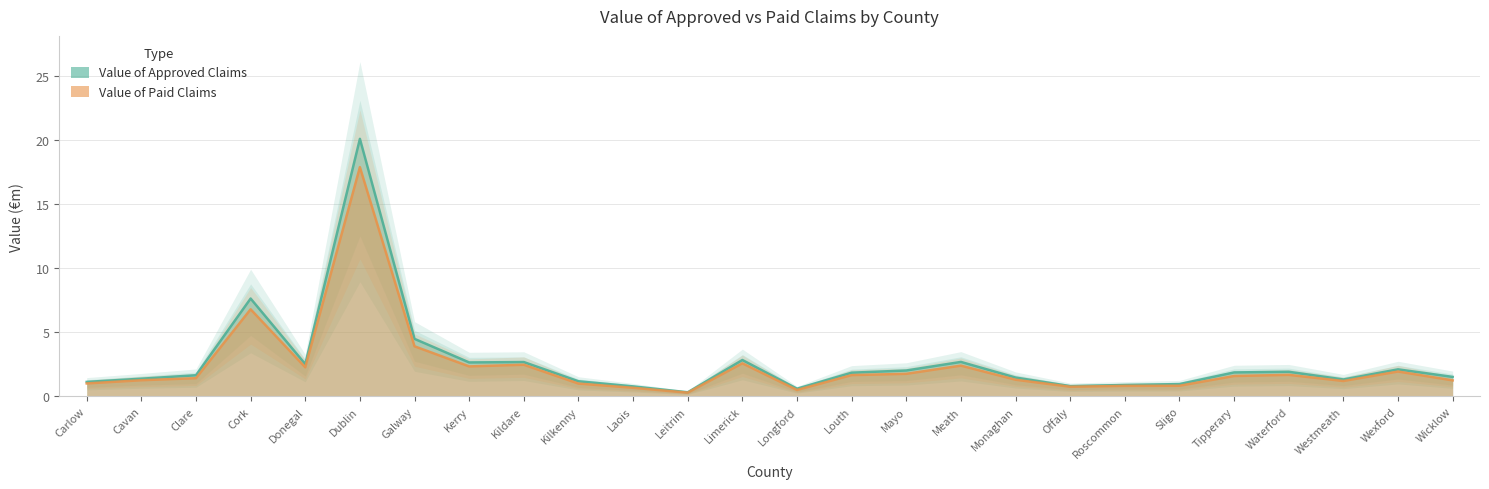

True or false: Value of Paid Claims and Value of Approved Claims cross at least once.

False